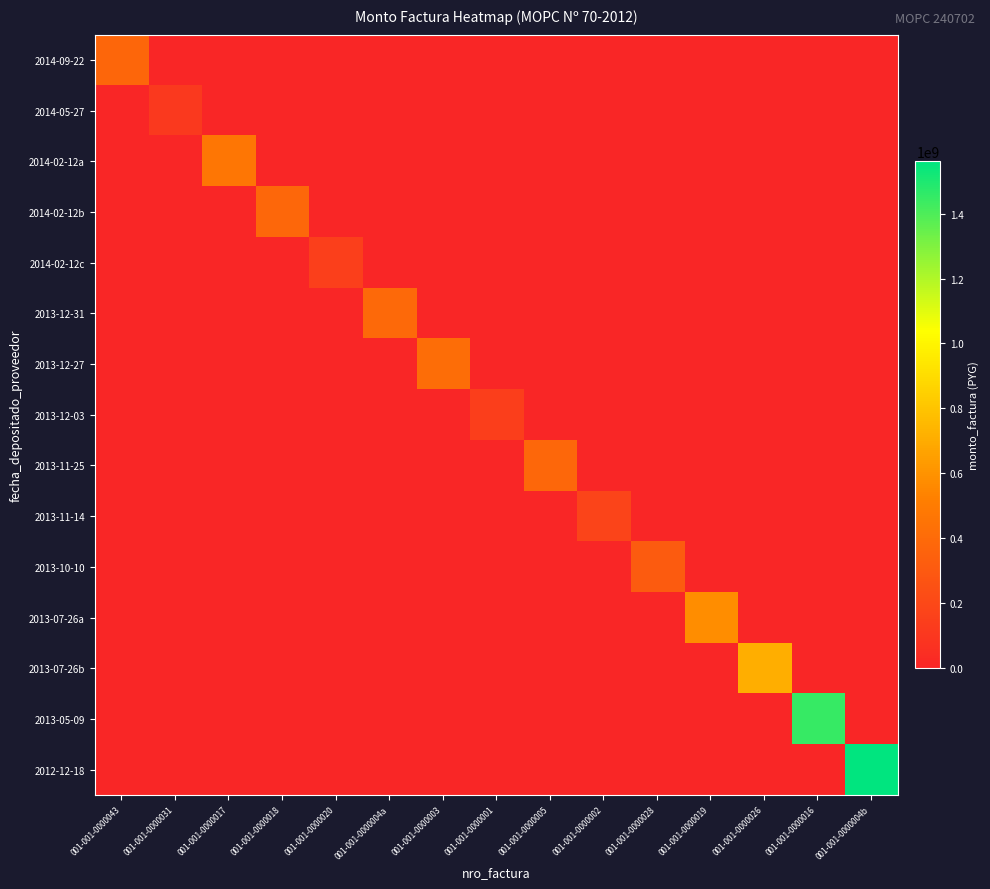

What is the total value across all series at 001-001-0000028?

314494475